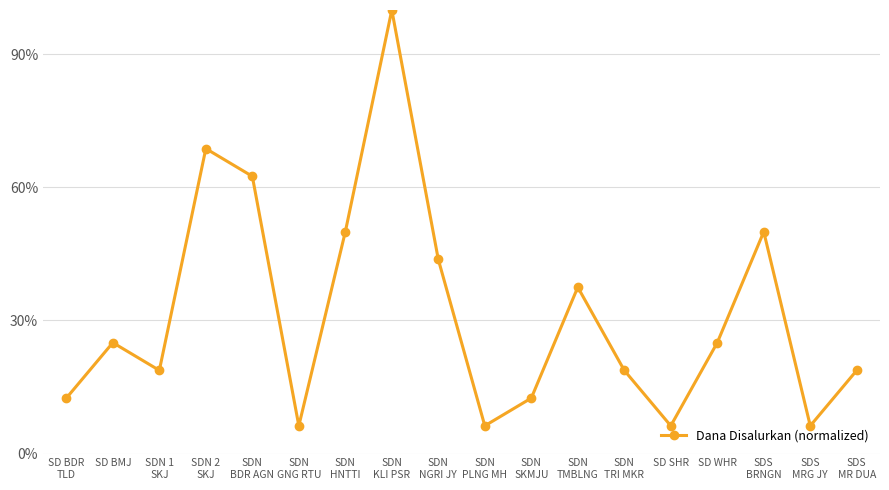

What is the label of the 3rd point from the left?

SDN 1
SKJ